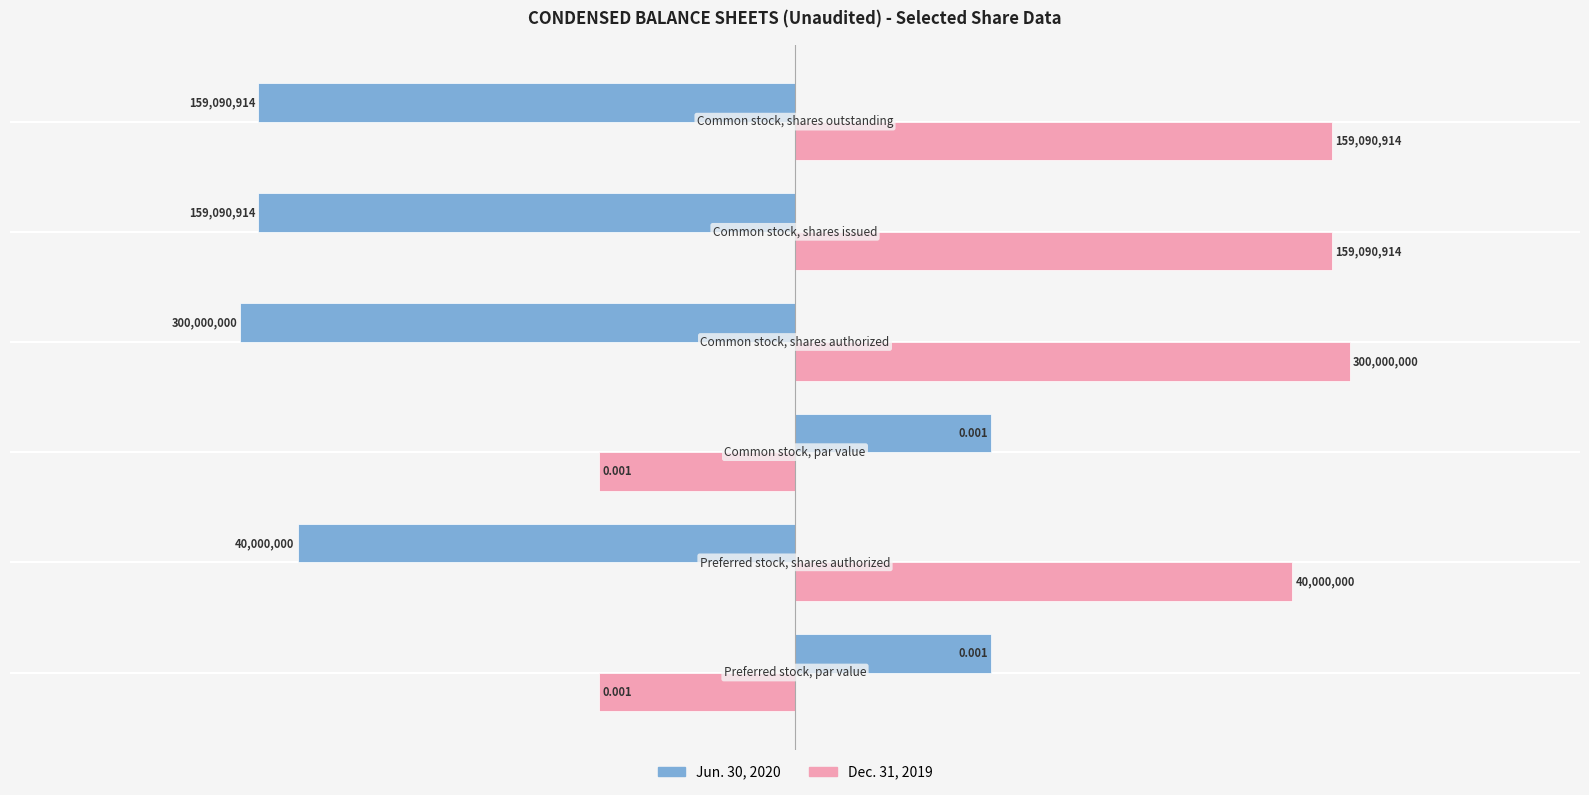

What are all the series names shown in the legend?

Jun. 30, 2020, Dec. 31, 2019